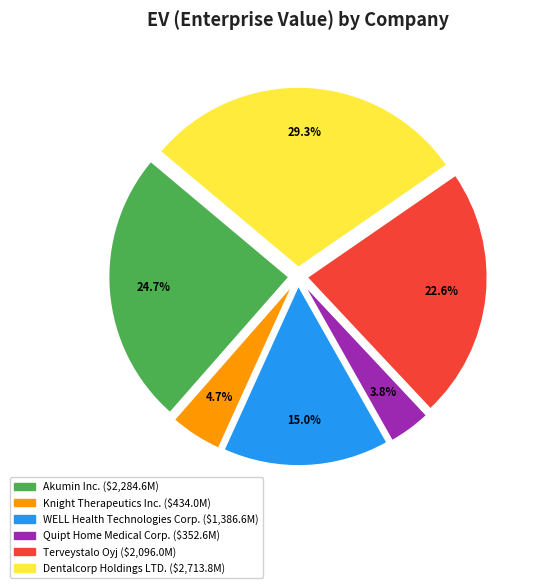

Between Dentalcorp Holdings LTD. and Akumin Inc., which is larger?

Dentalcorp Holdings LTD.